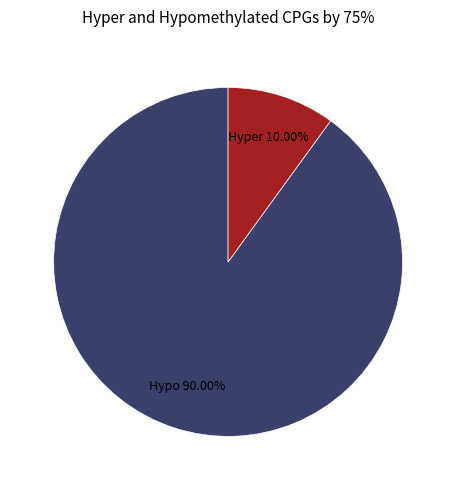

Is there a majority slice in this chart?

Yes